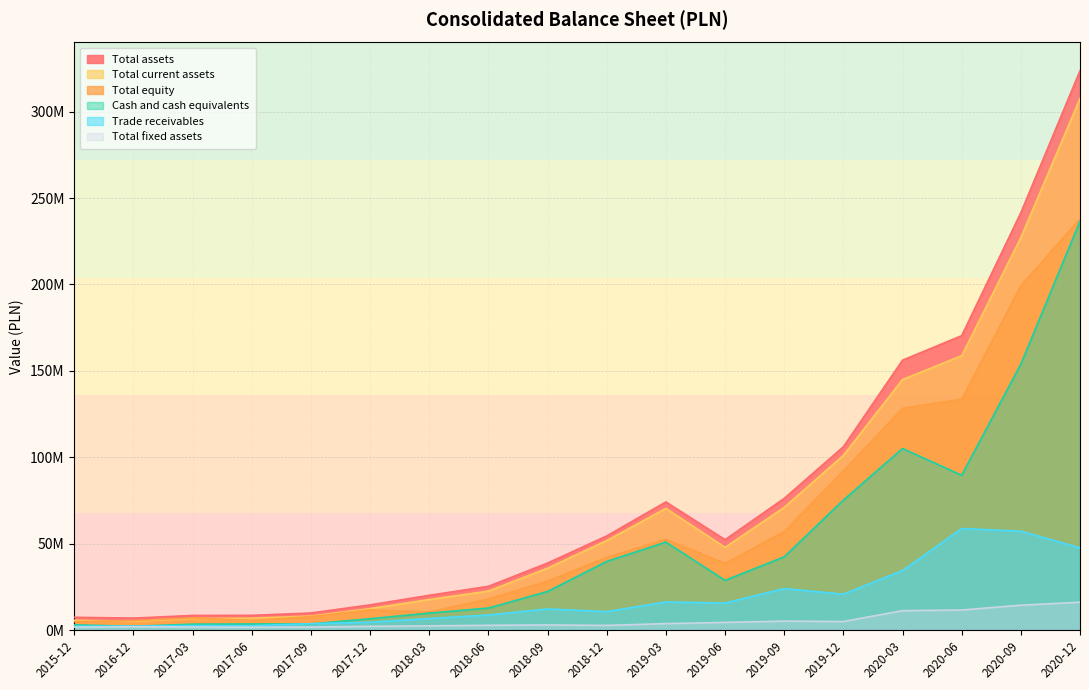

Which category has the lowest value across all series?

2017-06